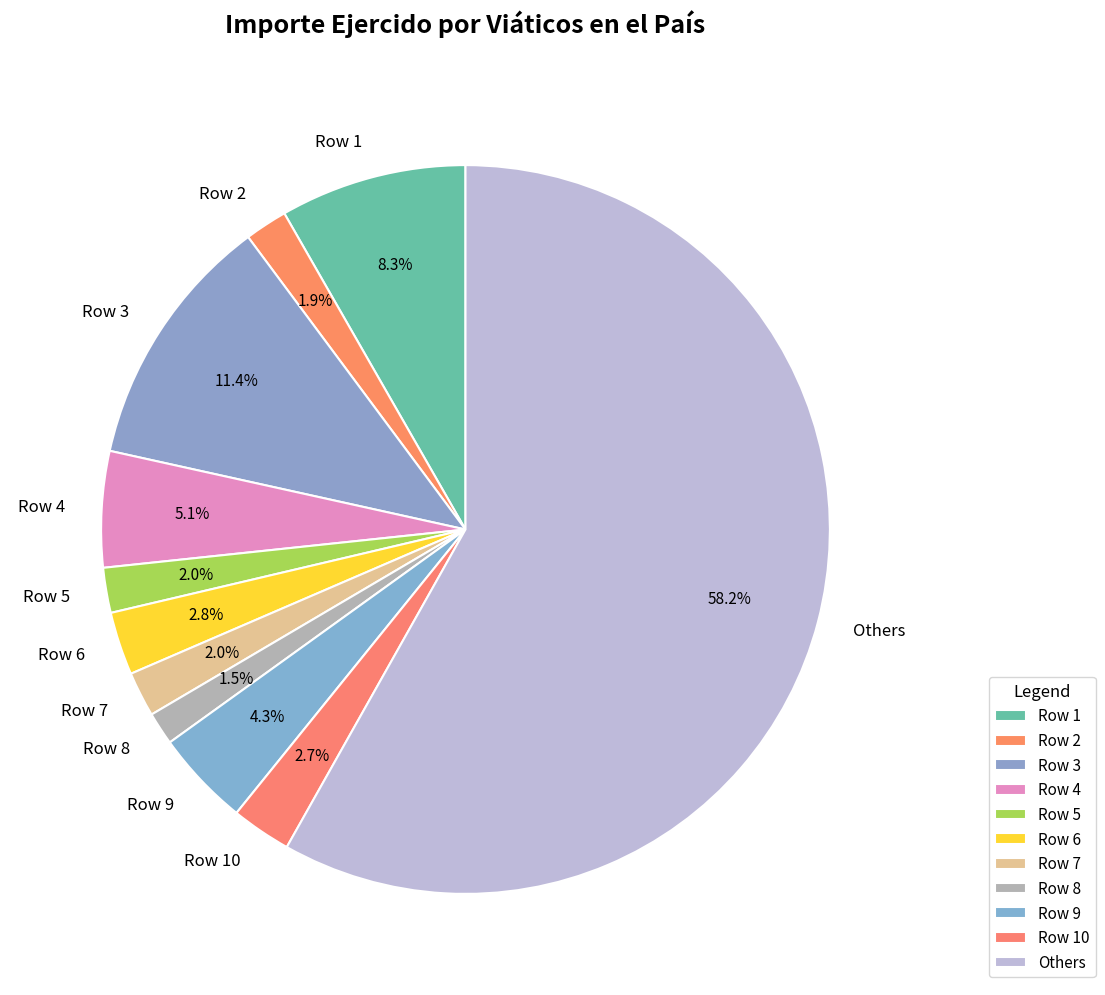

Which category has the biggest portion of the pie?

Others